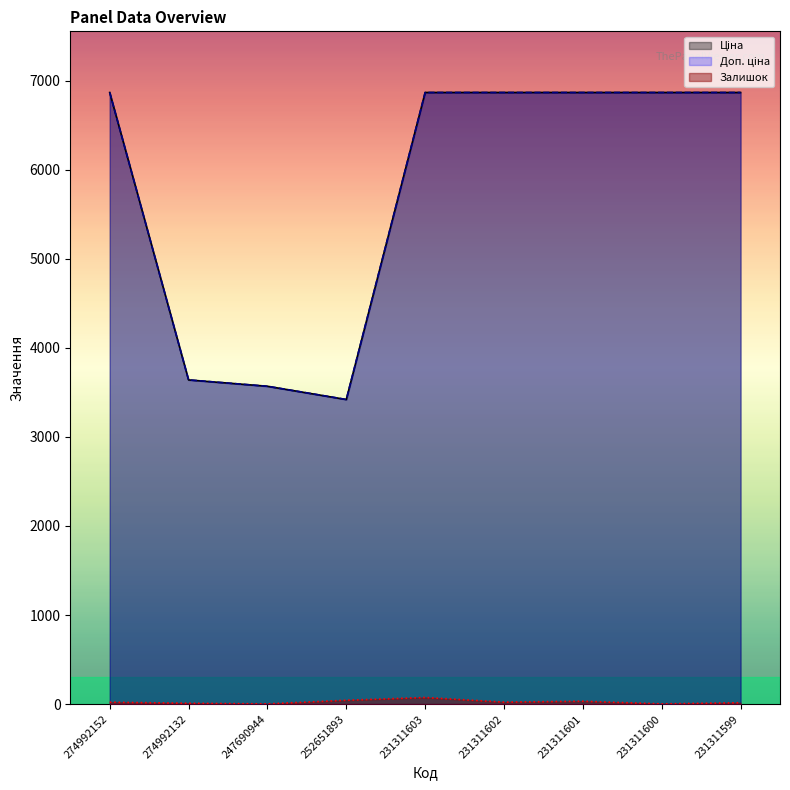

Reading left to right, transcribe all the data shown in this chart.

Залишок: 274992152=21.0	274992132=9.0	247690944=2.0	252651893=43.0	231311603=74.0	231311602=22.0	231311601=32.0	231311600=2.0	231311599=15.0
Ціна: 274992152=6869.4	274992132=3640.8	247690944=3569.6	252651893=3420.6	231311603=6869.4	231311602=6869.4	231311601=6869.4	231311600=6869.4	231311599=6869.4
Доп. ціна: 274992152=6869.4	274992132=3641.0	247690944=3569.6	252651893=3421.0	231311603=6869.4	231311602=6869.4	231311601=6869.4	231311600=6869.4	231311599=6869.4